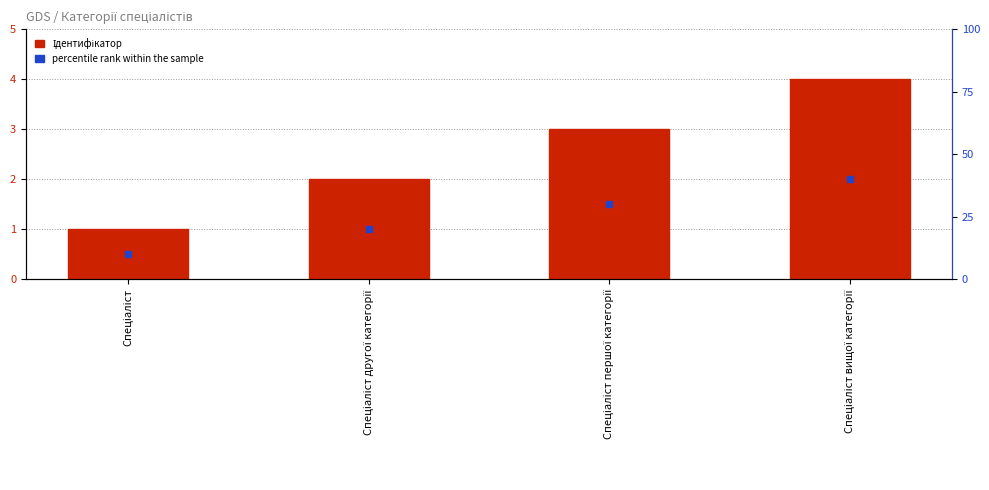

Which has a higher value, Спеціаліст or Спеціаліст другої категорії?

Спеціаліст другої категорії